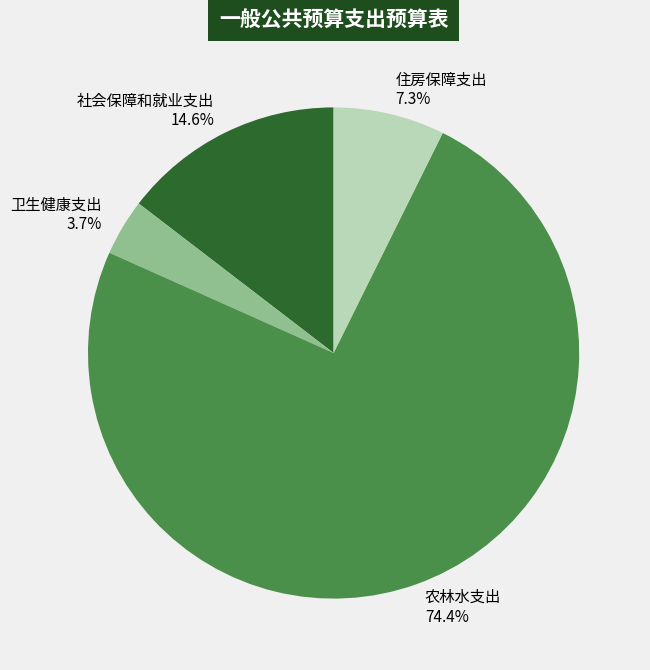

To the nearest percent, what is the average slice percentage?

25%